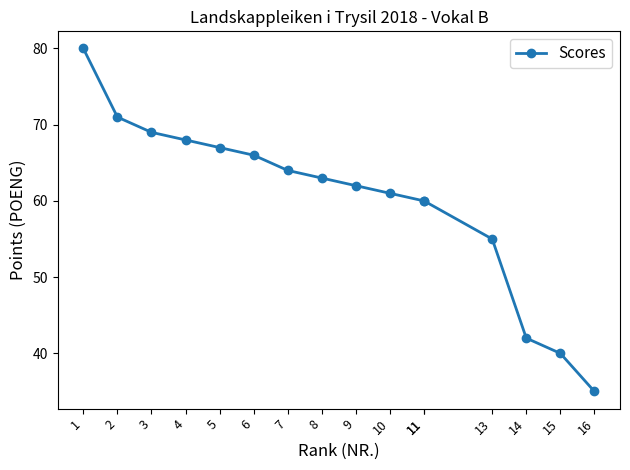

Approximately how many times larger is the value at 14 compared to 8?

0.7